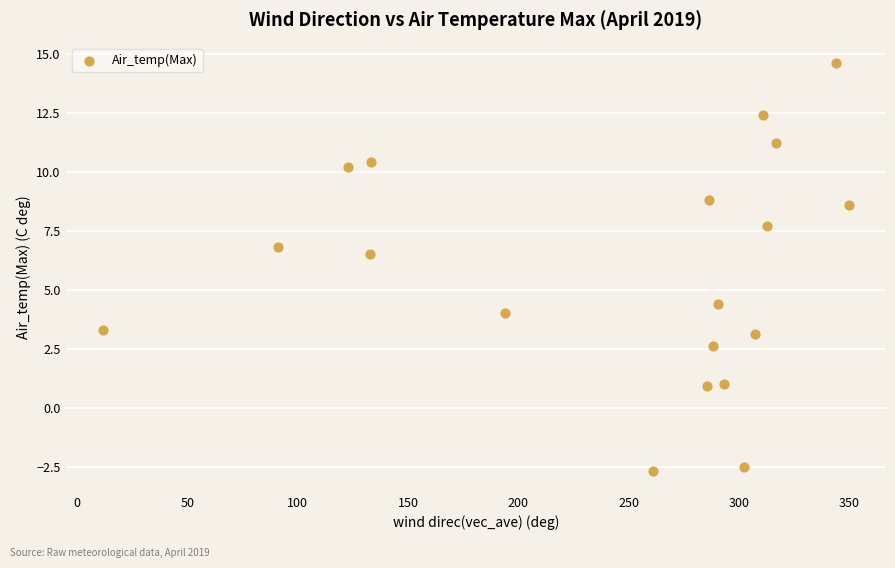

What Y value in the scatter plot is closest to 5?

4.4